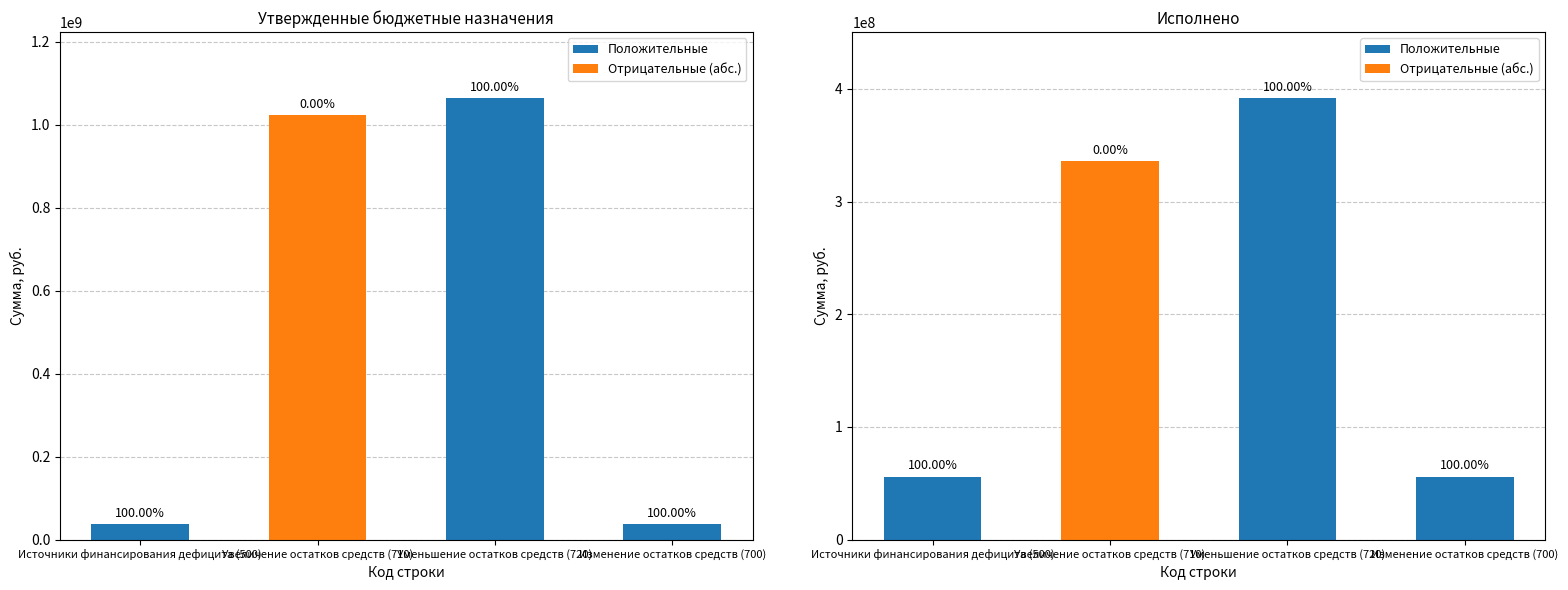

Reading right to left, what are all the values shown in this chart?

Положительные: 55897890.9	391648475.3	0.0	55897890.9
Отрицательные (абс.): 0.0	0.0	335750584.4	0.0